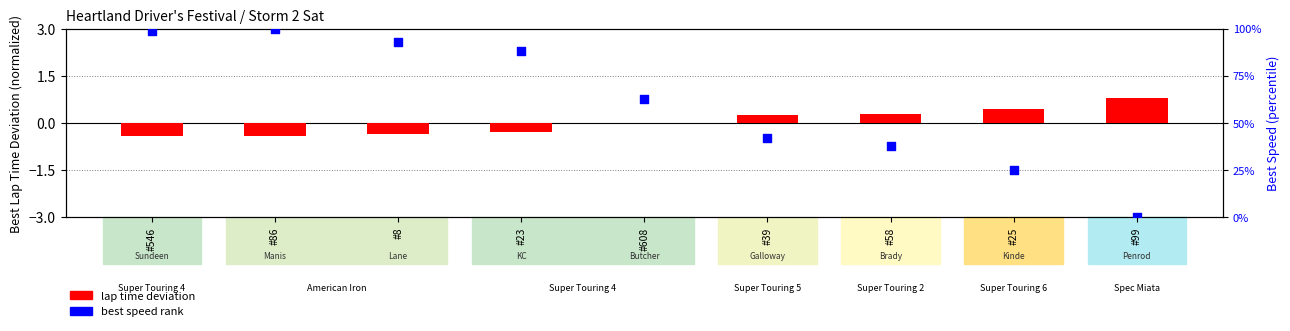

Is the value of best speed rank at #86 greater than the value of lap time deviation at #23?

Yes